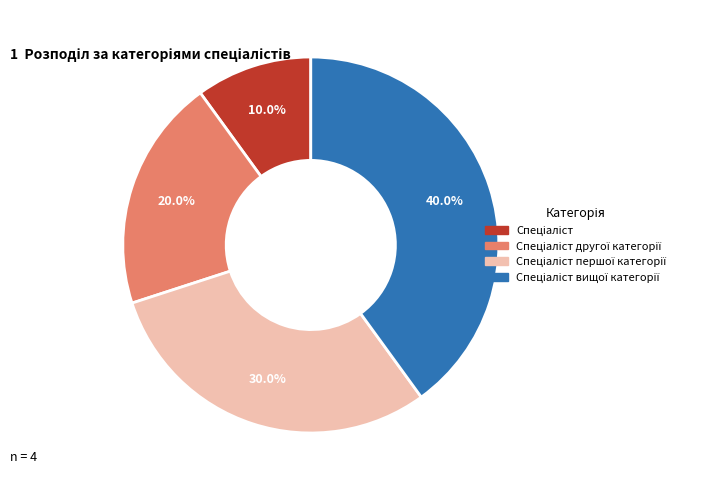

Is there any slice that represents more than half of the pie?

No